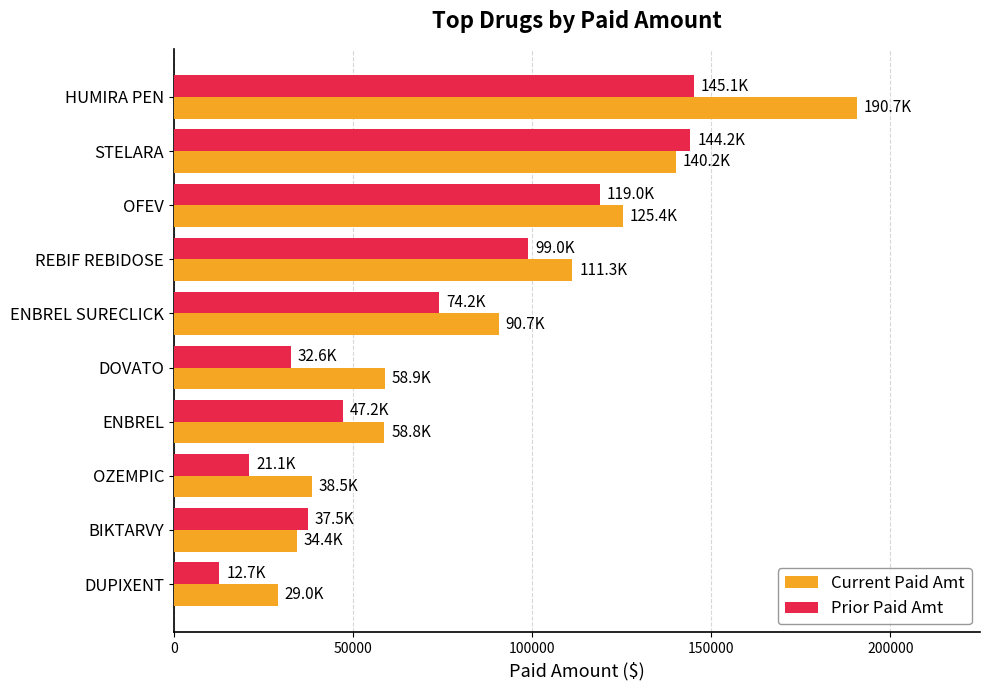

What is the difference between the highest and lowest values at ENBREL SURECLICK?

16516.9